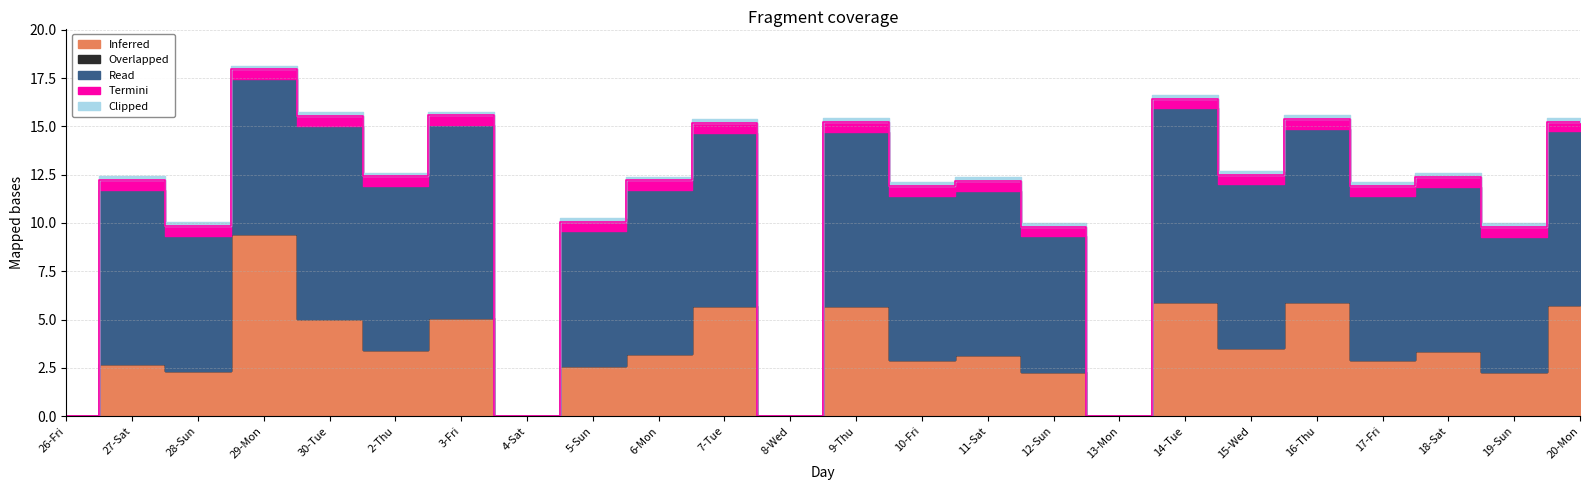

At which label does Overlapped reach its minimum?

26-Fri